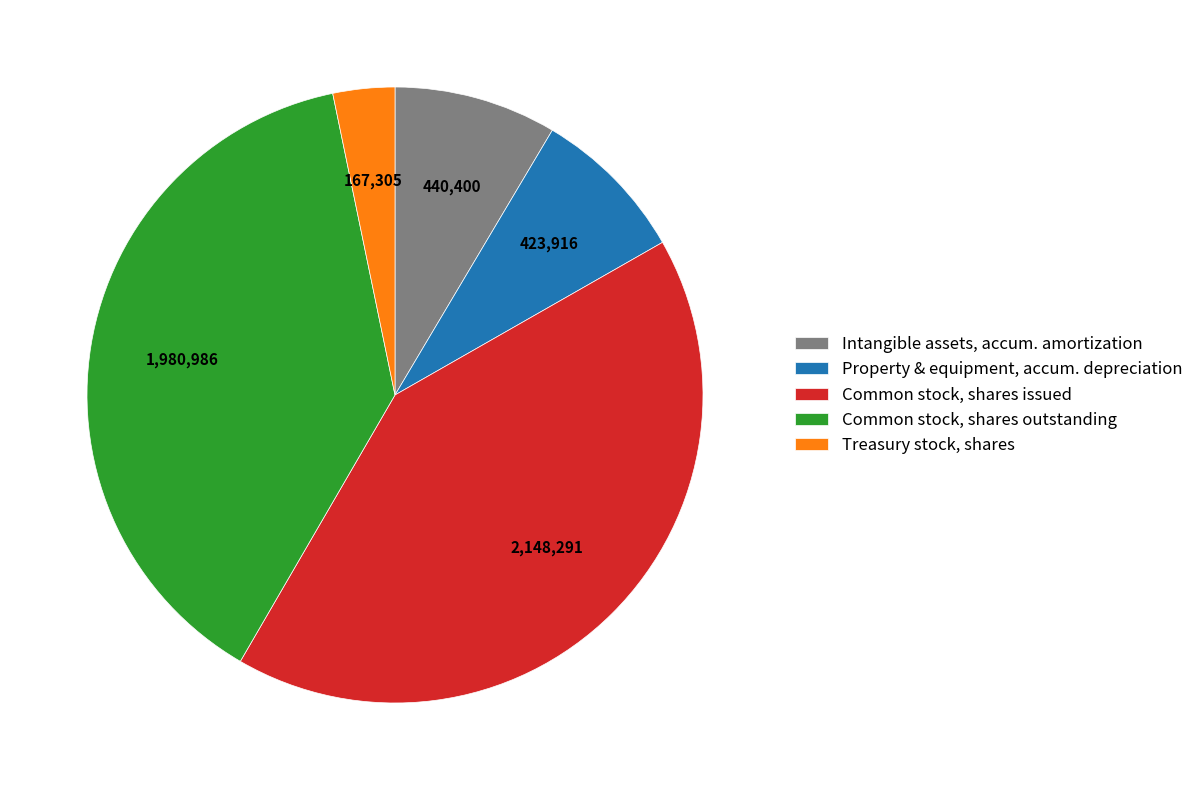

Rank the categories by value from lowest to highest.

Treasury stock, shares, Property & equipment, accum. depreciation, Intangible assets, accum. amortization, Common stock, shares outstanding, Common stock, shares issued